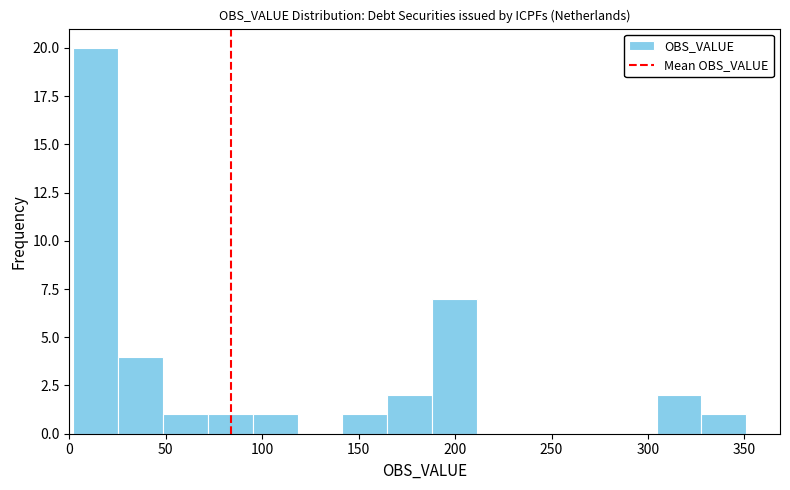

Over which range of the x-axis is the bar tallest?

0 to 25